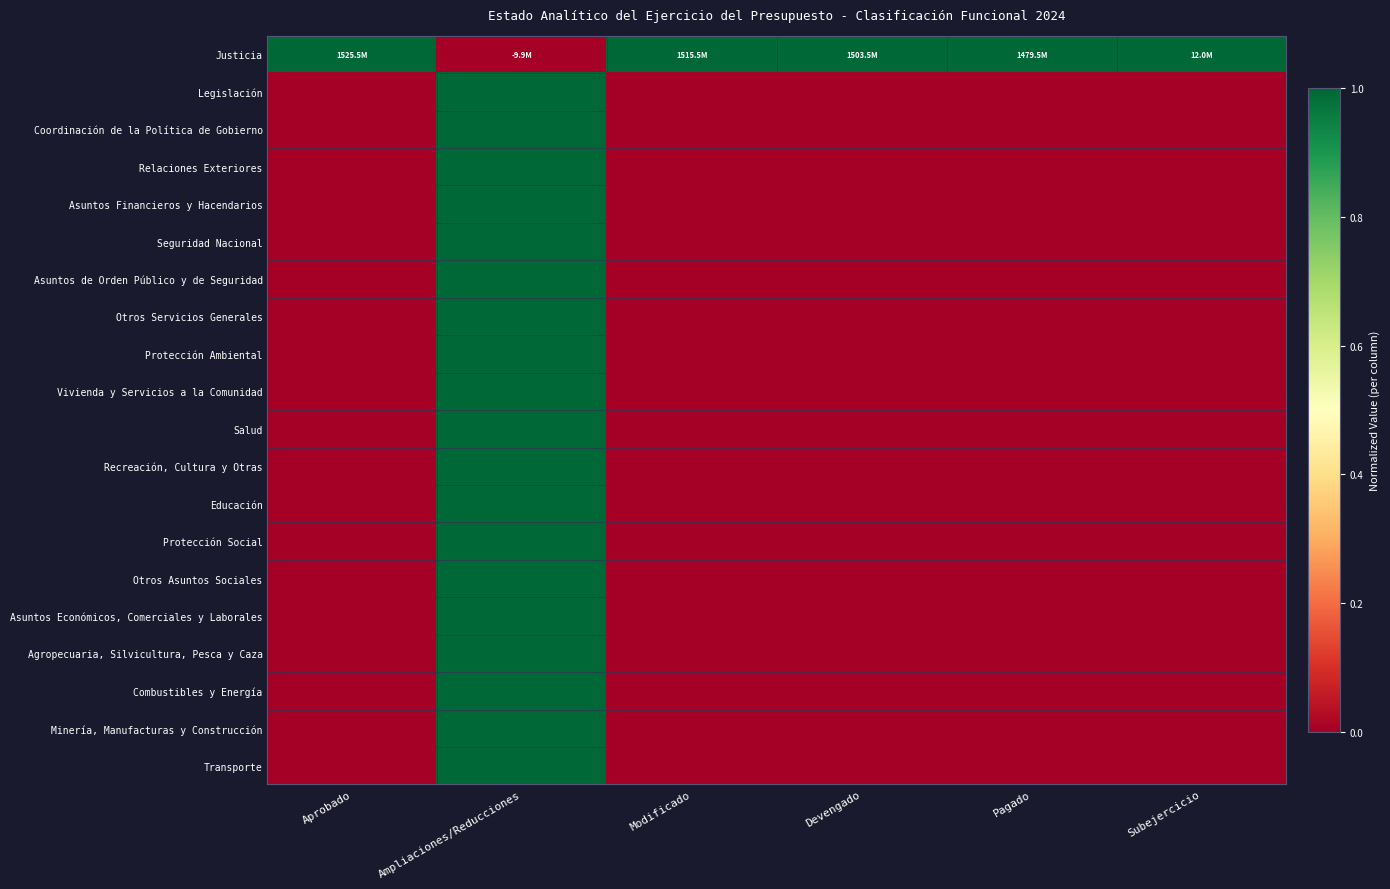

What is the total value across all series at Aprobado?

1